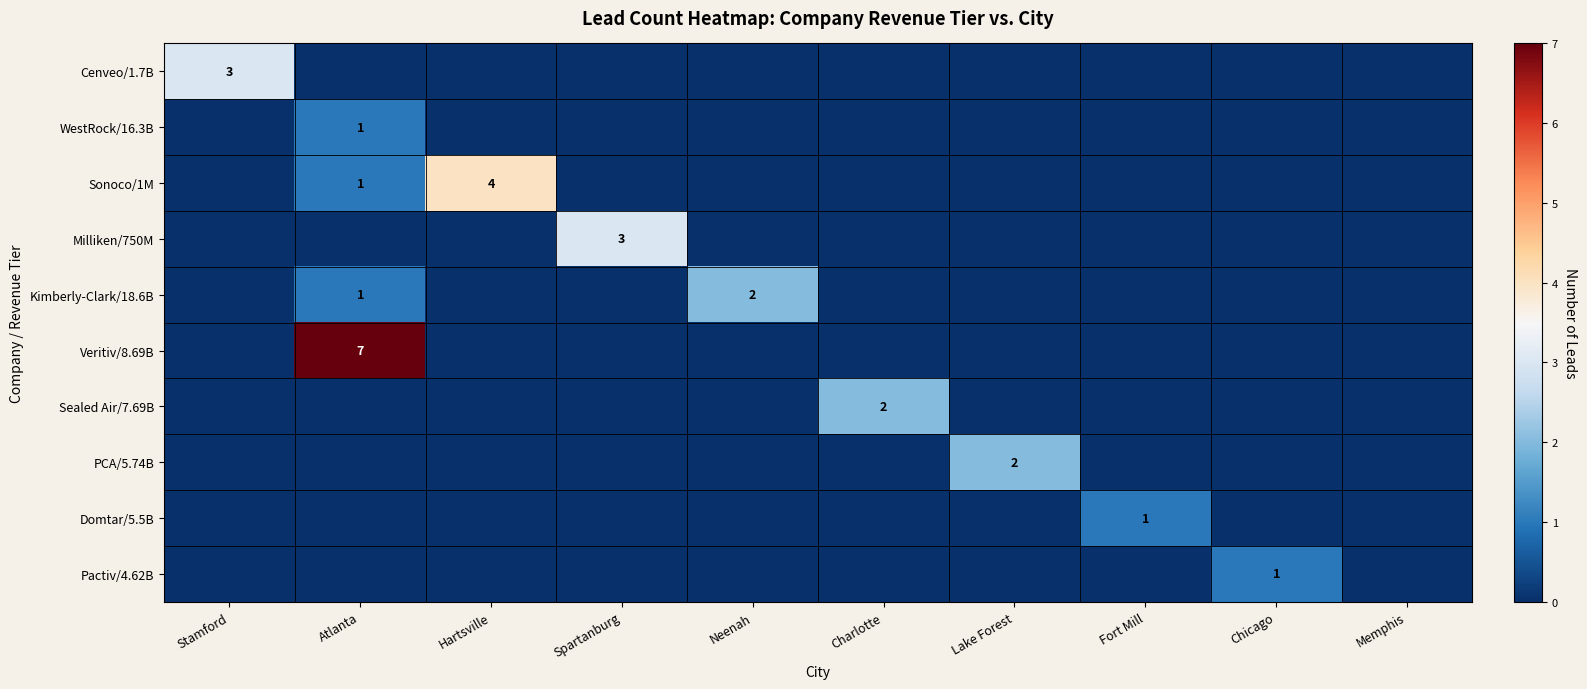

True or false: Kimberly-Clark/18.6B has a value of 1 at Atlanta.

True